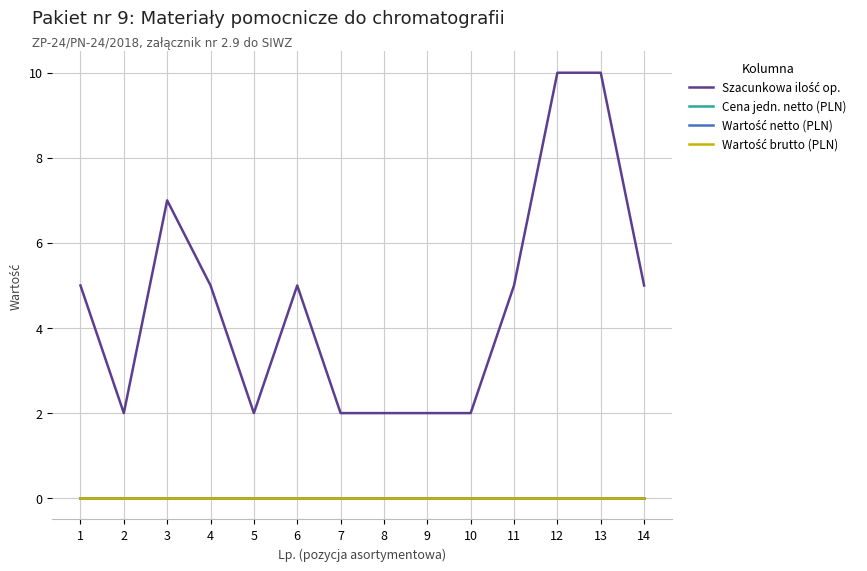

At which category is the sum across all series the highest?

12